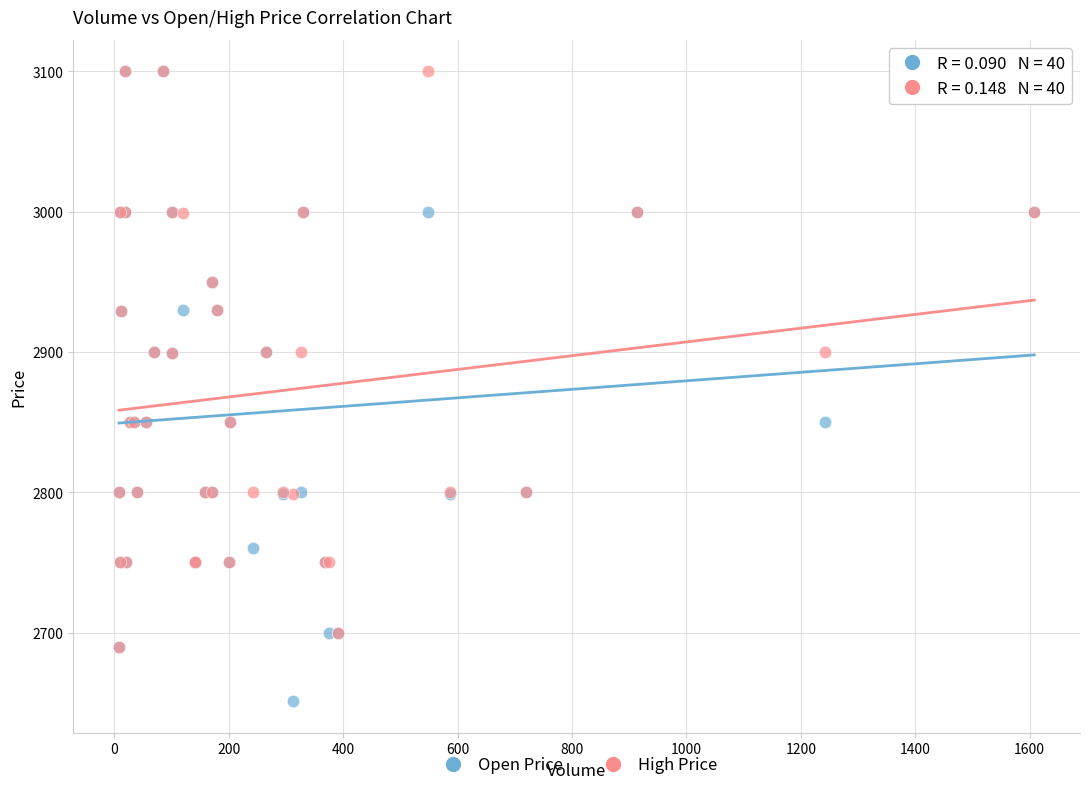

What are all the series names shown in the legend?

Open Price, High Price